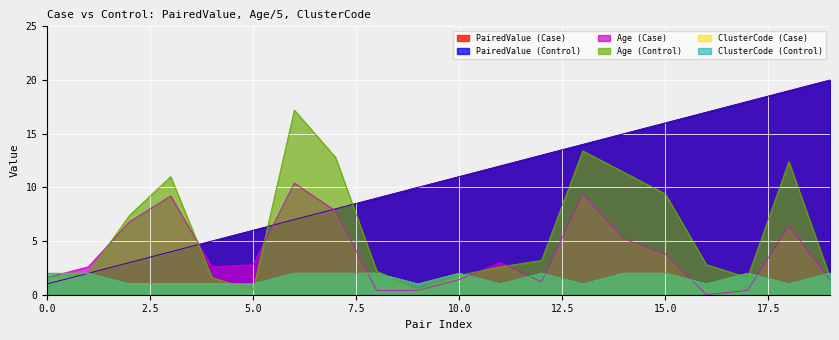

Which series has the largest total across all categories?

PairedValue